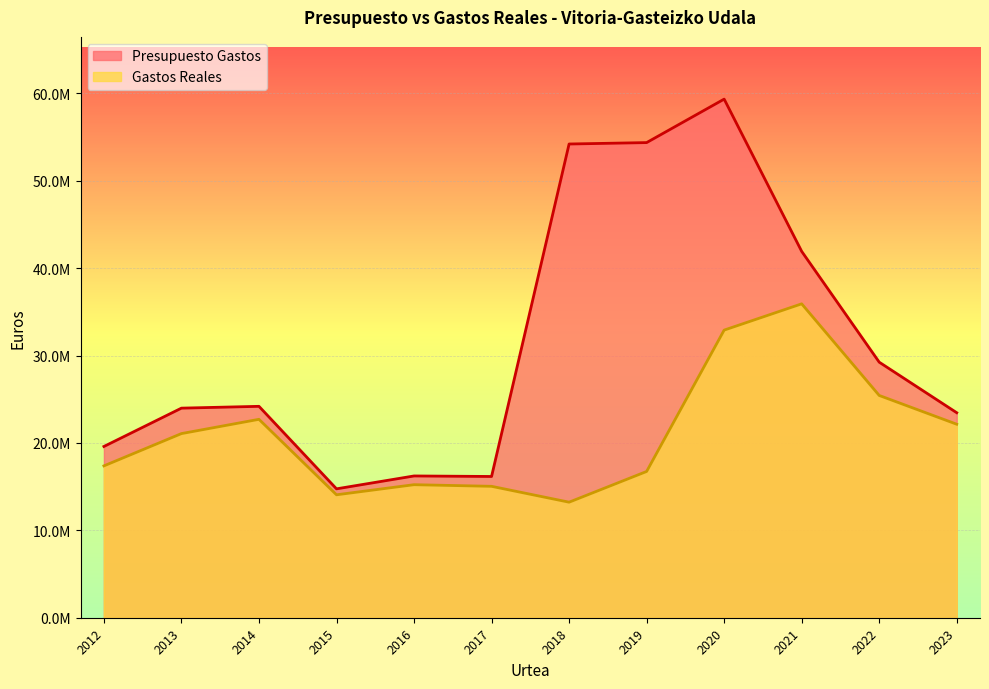

What is the sum of all Gastos Reales values?

251899009.0